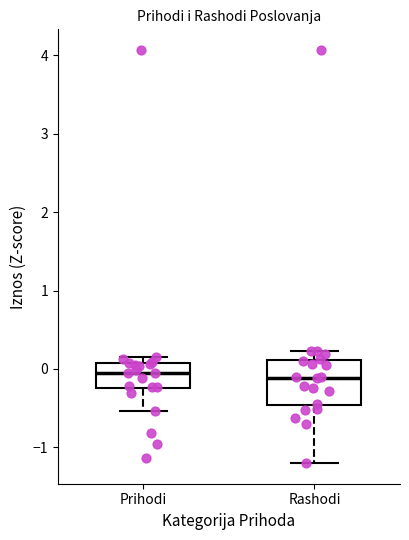

Reading left to right, transcribe this box plot: for each box, give where its median line is, the range the box spans, and where its two whiskers end, as read against the y-axis. The values are not printed on the chart, so give them approximately, as read against the axis.

Prihodi: median -0.1, box -0.2 to 0.1, whiskers -0.5 to 0.2
Rashodi: median -0.1, box -0.5 to 0.1, whiskers -1.2 to 0.2